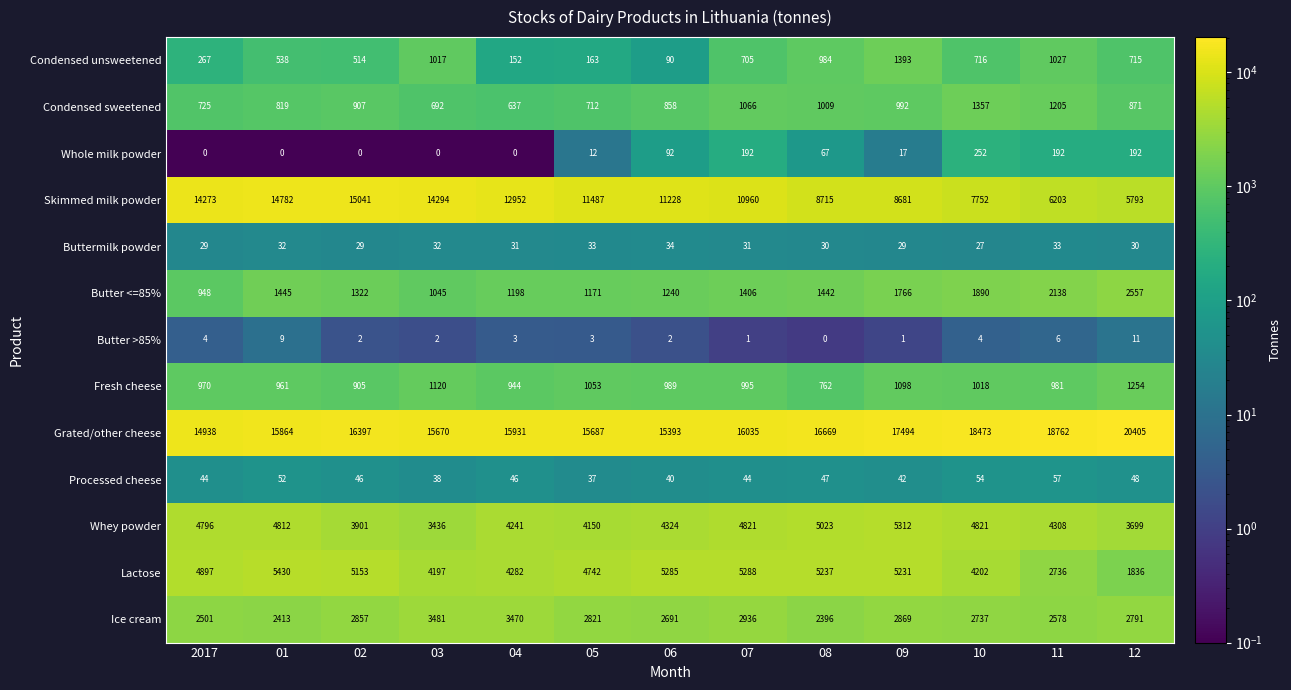

What is the maximum value shown in the chart?

20405